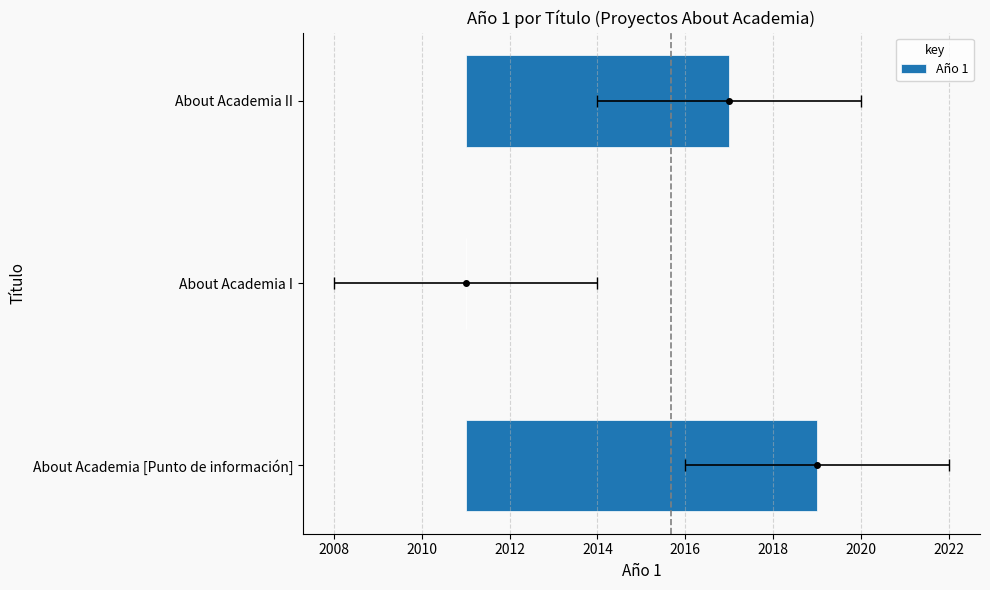

Does the chart contain stacked bars?

No